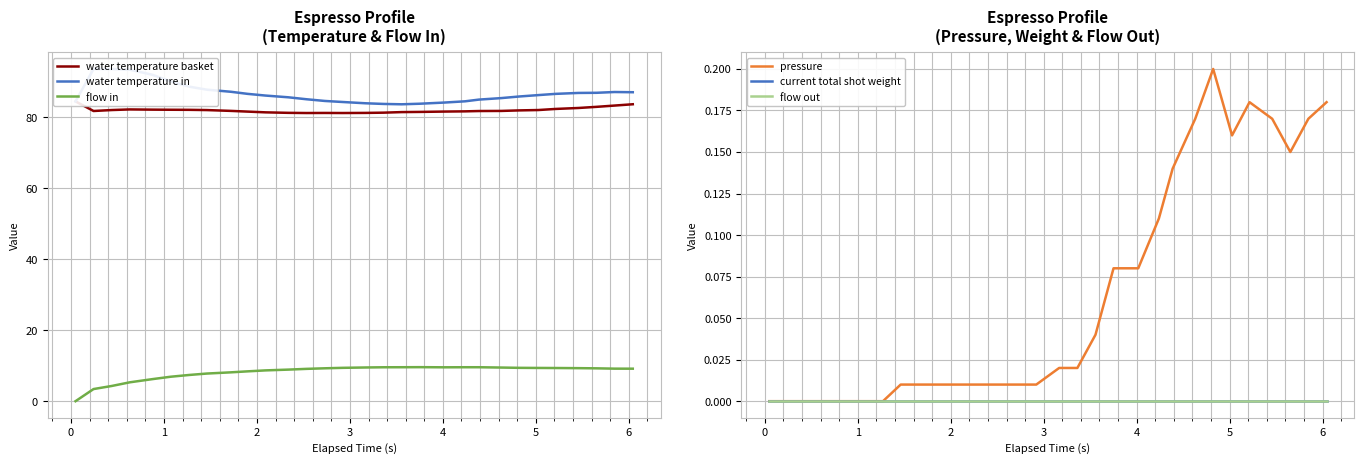

How many values in the flow in series exceed 9?

18